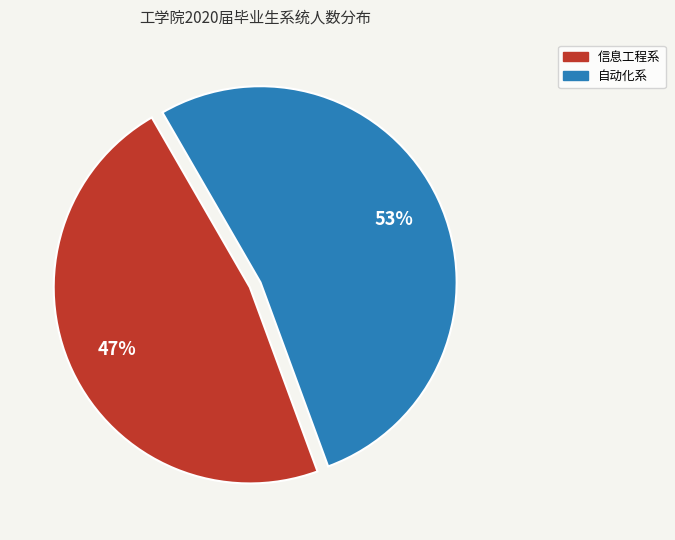

Does any single category account for the majority?

Yes